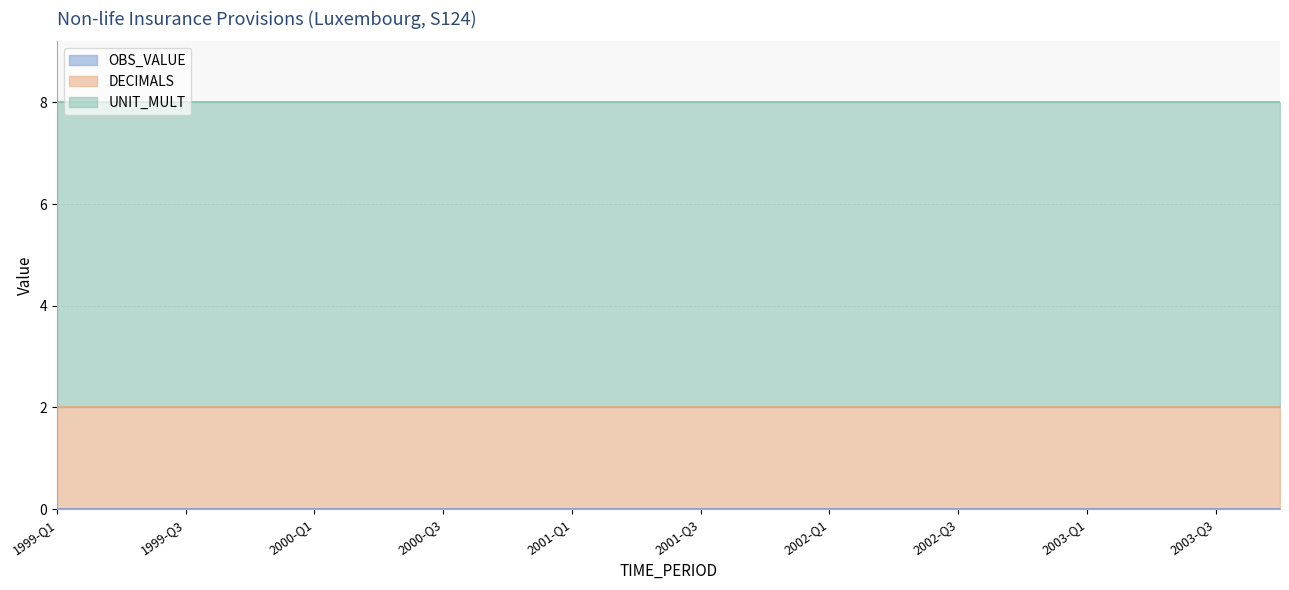

True or false: UNIT_MULT has more than 2 interior local peaks.

False